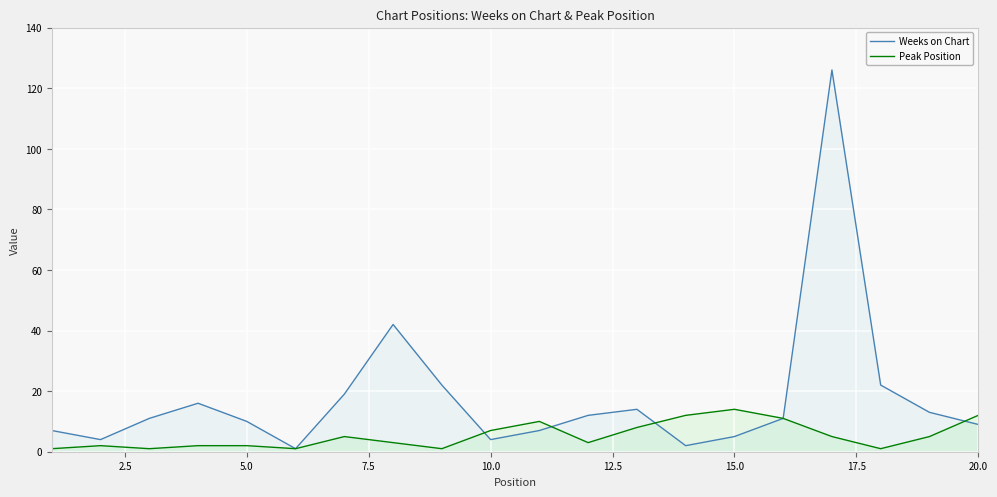

Rank the series by their maximum value, from highest to lowest.

Weeks on Chart, Peak Position